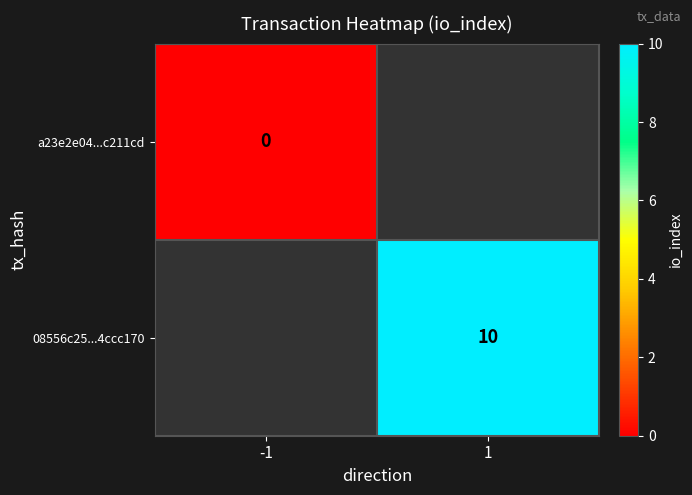

Is the value of a23e2e04...c211cd at -1 greater than the value of 08556c25...4ccc170 at 1?

No